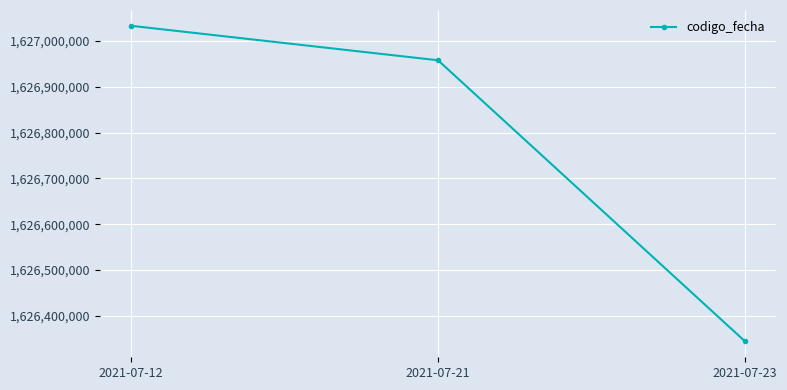

What is the sum of the values at 2021-07-23 and 2021-07-12?

3253377331